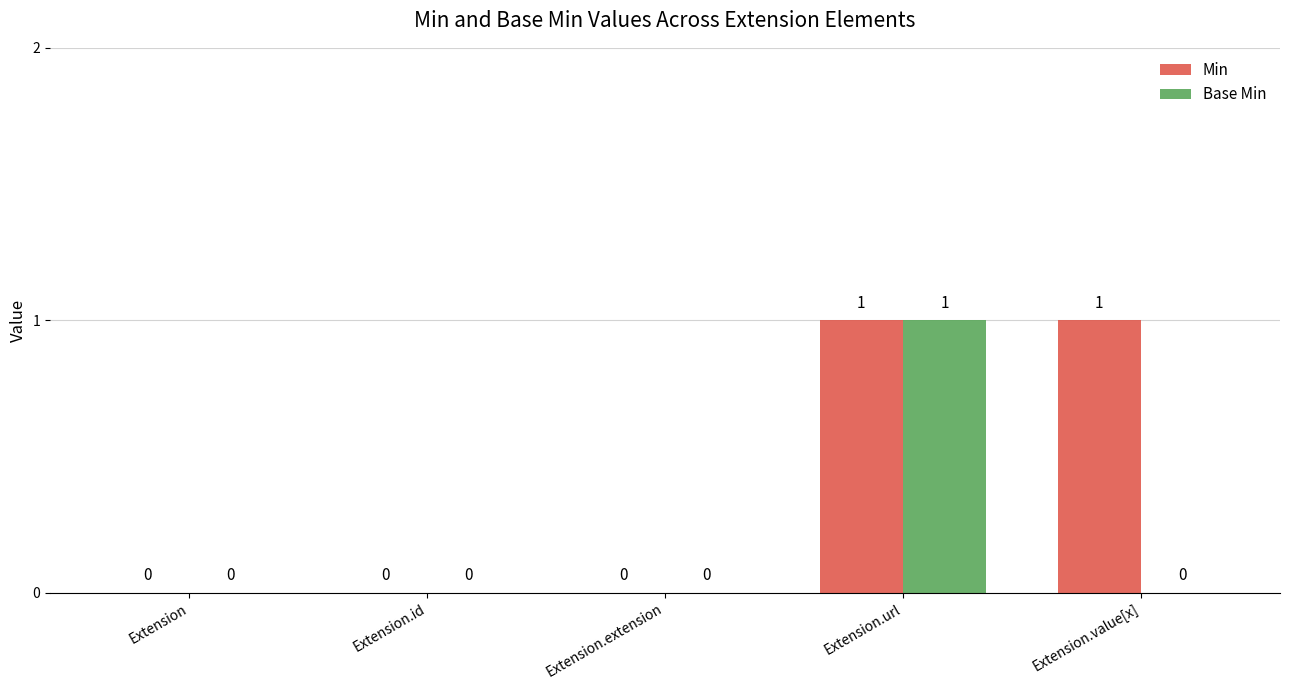

The value of Min at Extension is -1. True or false?

False